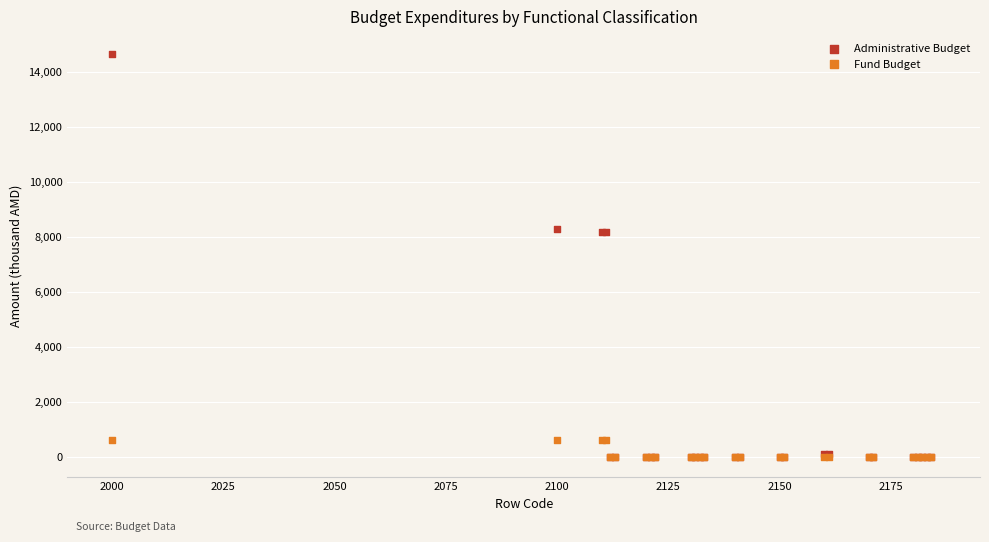

What are all the series names shown in the legend?

Administrative Budget, Fund Budget